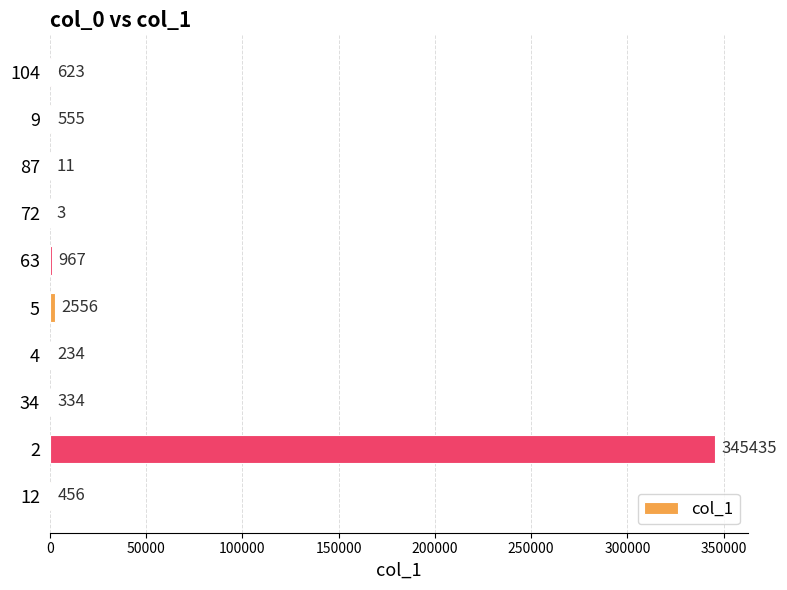

Reading bottom to top, what are all the values shown in this chart?

12=456	2=345435	34=334	4=234	5=2556	63=967	72=3	87=11	9=555	104=623